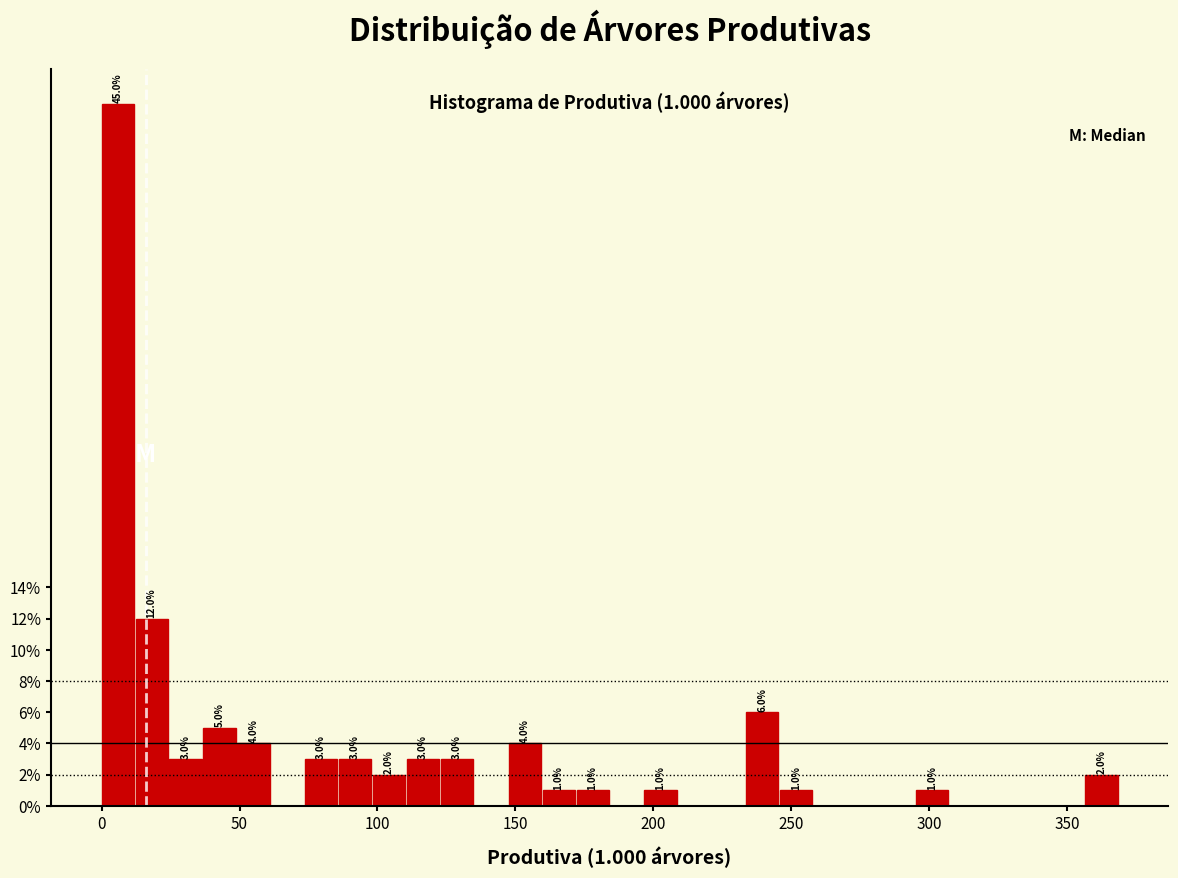

Around what value on the x-axis is the tallest bar? Give the approximate position of its centre, as read against the axis.

5